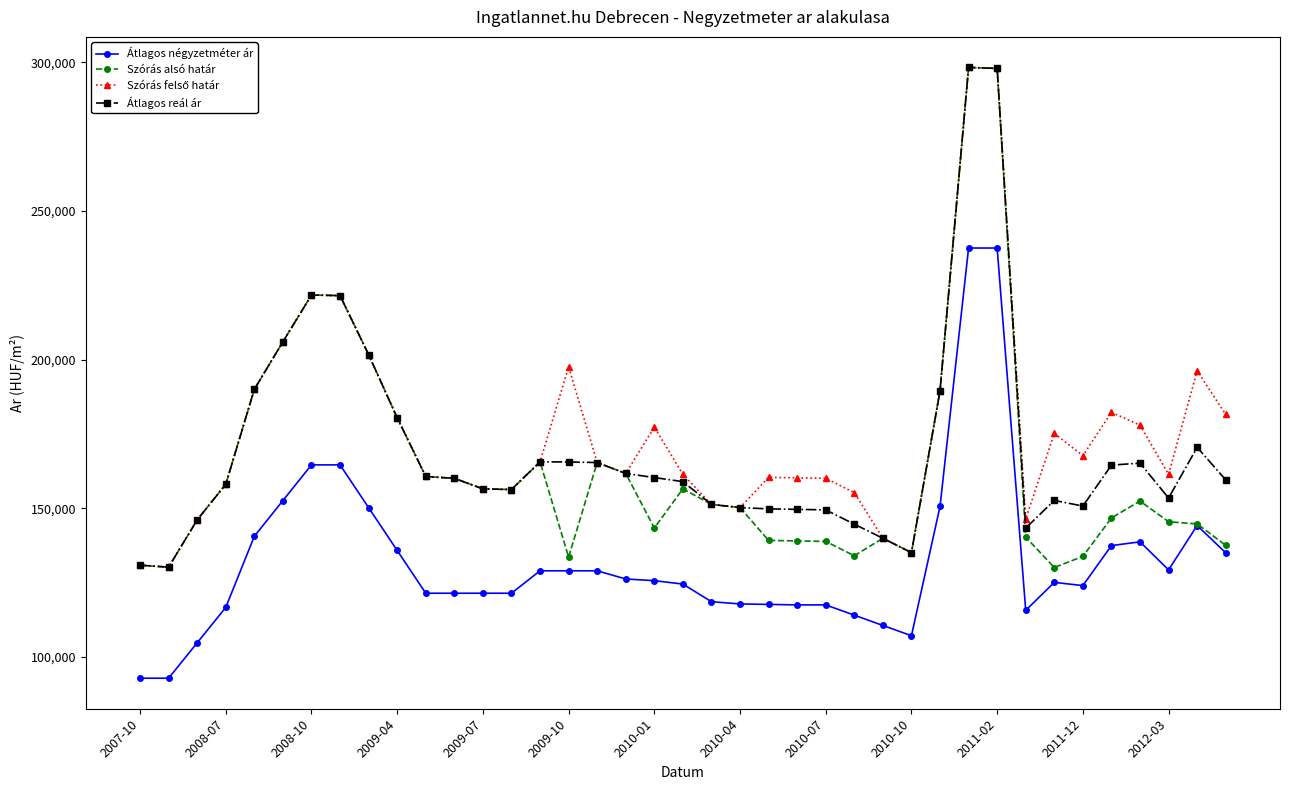

How many data points in Átlagos reál ár are less than 159539?

19